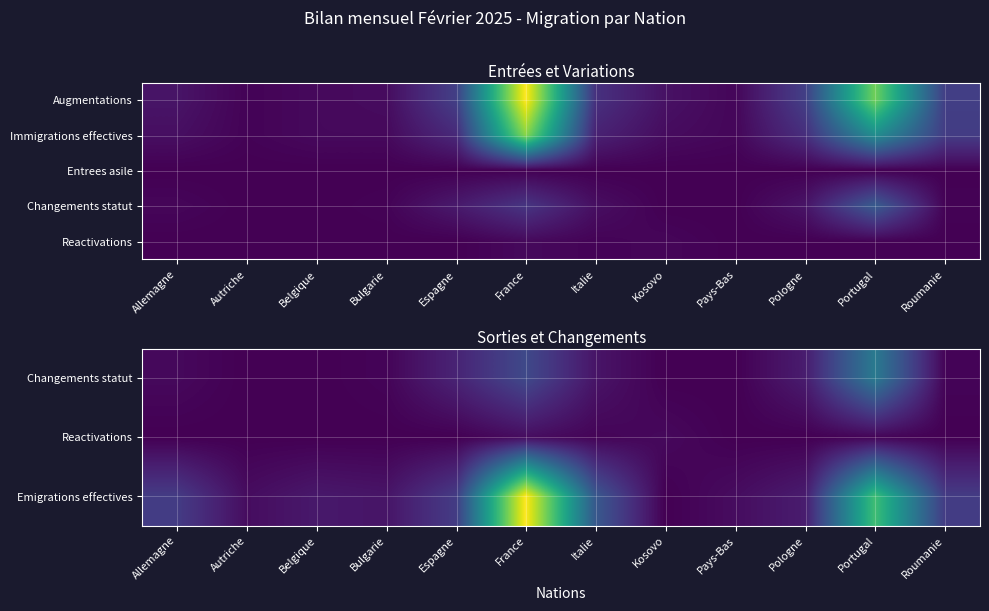

How many series are shown in this chart?

5